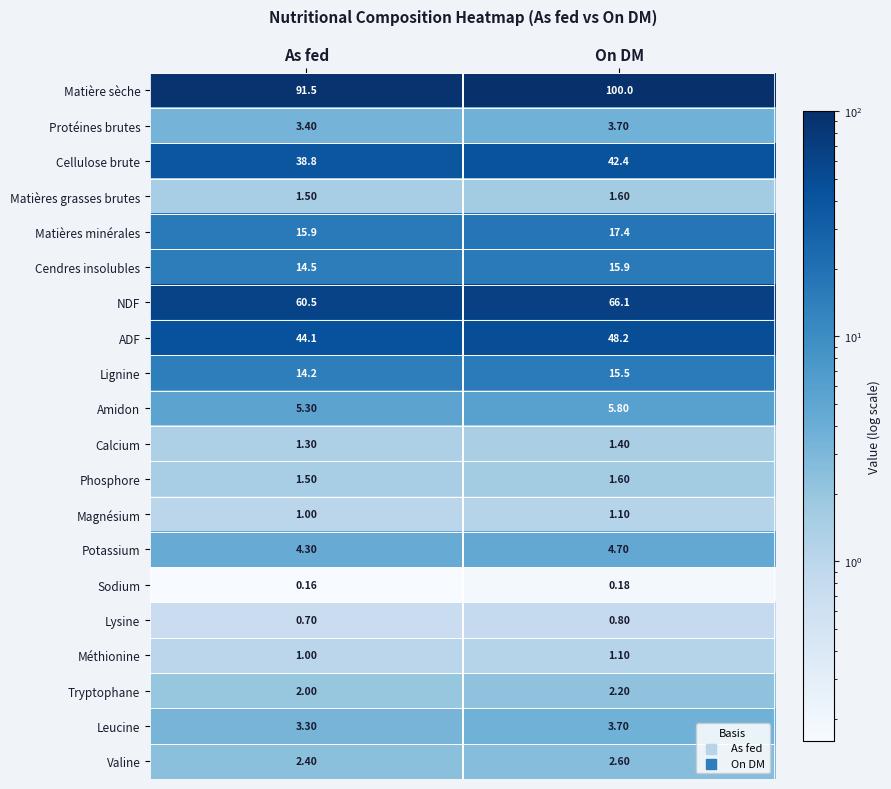

At which label is Matière sèche closest to 95?

As fed